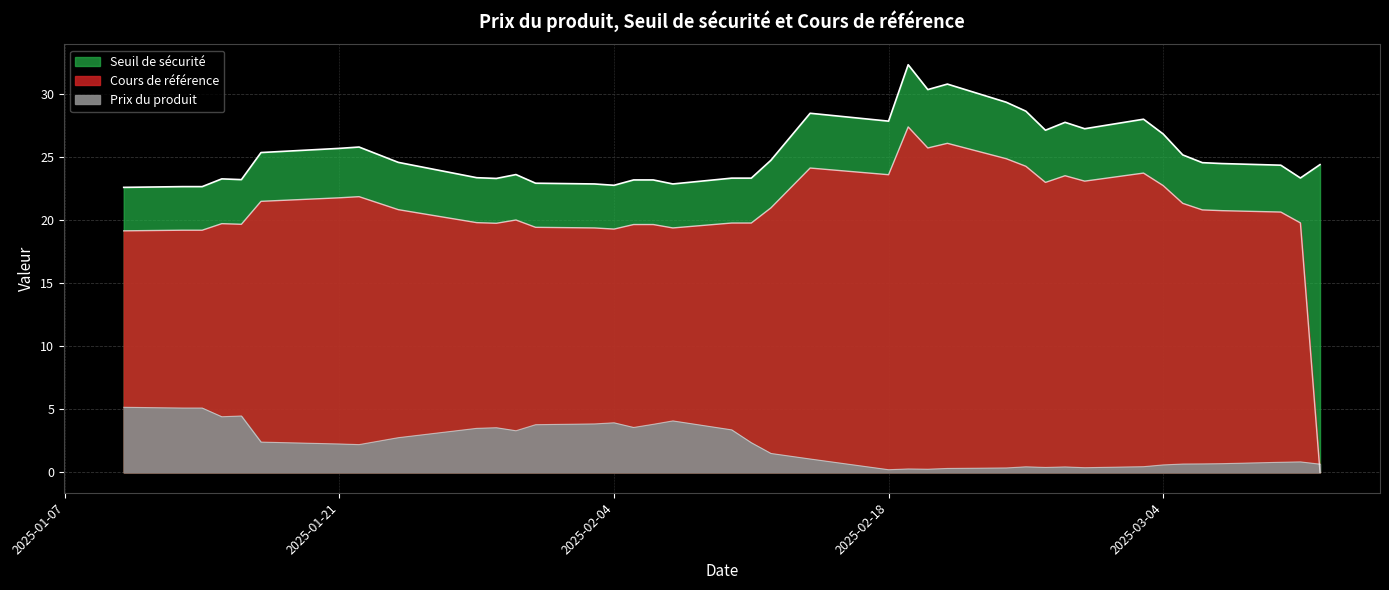

Which series has the widest spread of values?

Cours de référence